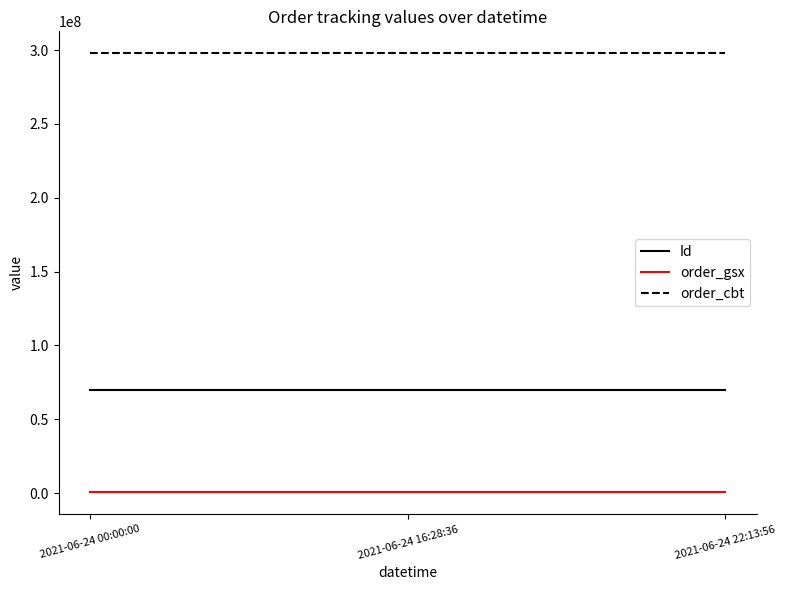

The order_cbt series shows 82836531 at 2021-06-24 00:00:00. True or false?

False